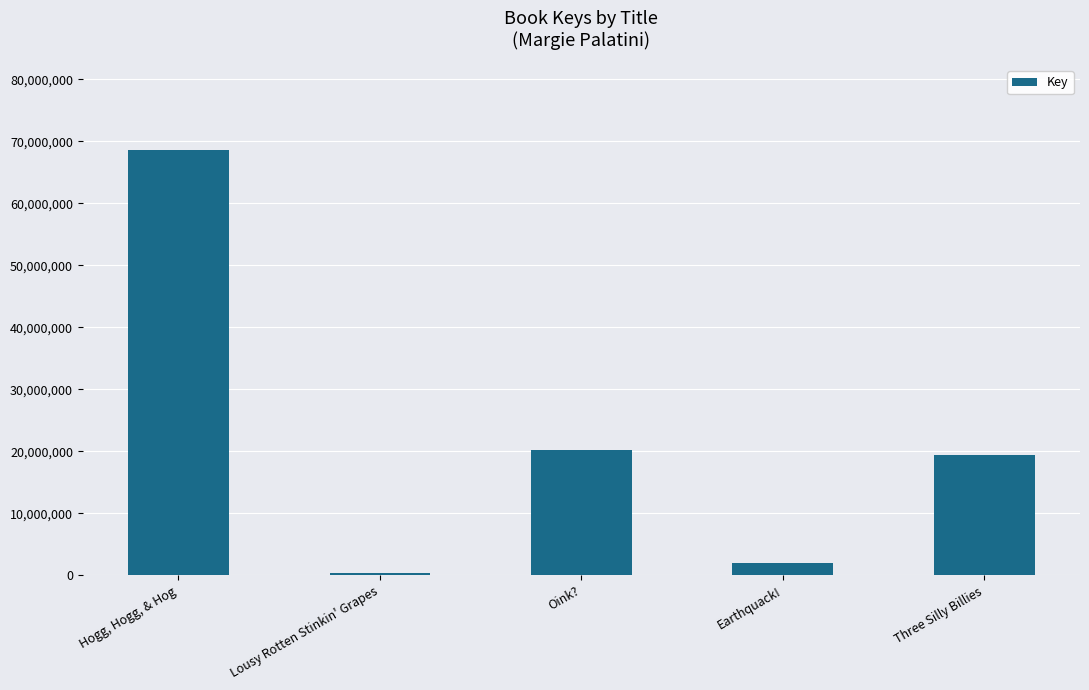

Where is the data nearest to the value 34463983?

Oink?